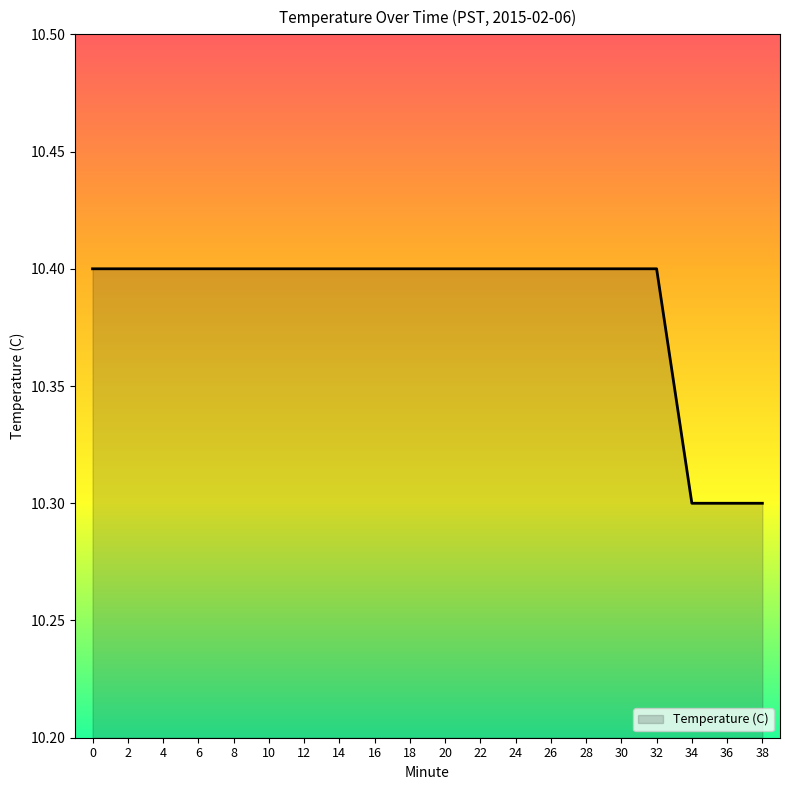

Reading left to right, list all the values displayed in this chart.

0=10.4	2=10.4	4=10.4	6=10.4	8=10.4	10=10.4	12=10.4	14=10.4	16=10.4	18=10.4	20=10.4	22=10.4	24=10.4	26=10.4	28=10.4	30=10.4	32=10.4	34=10.3	36=10.3	38=10.3